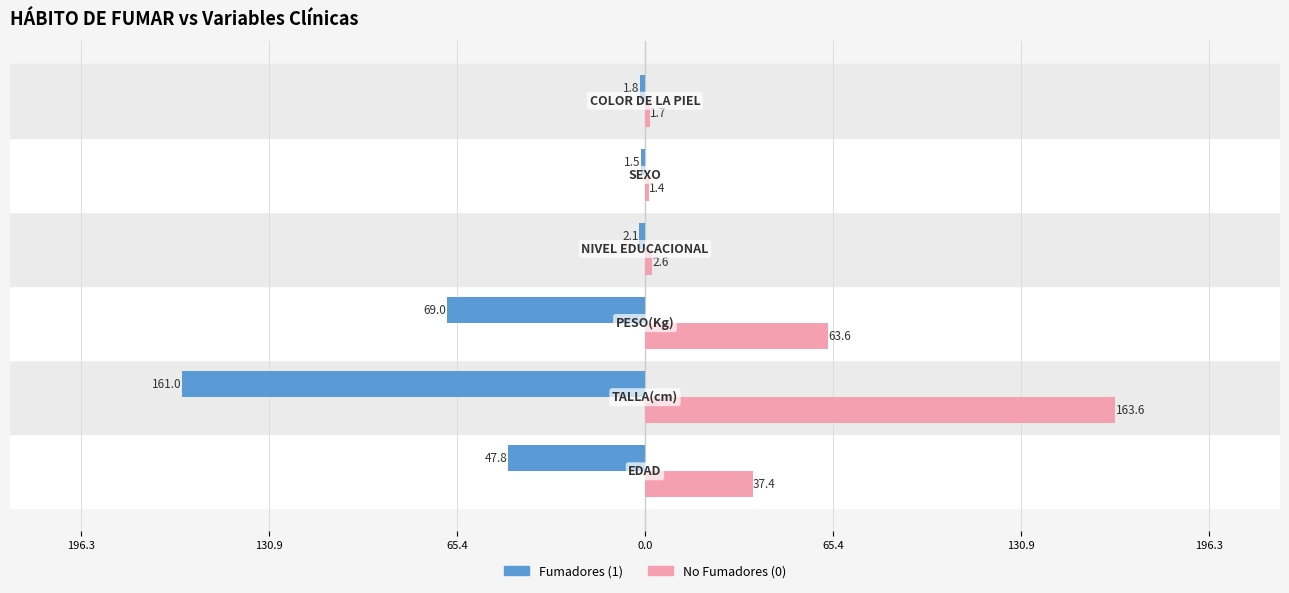

What are all the series names shown in the legend?

Fumadores (1), No Fumadores (0)